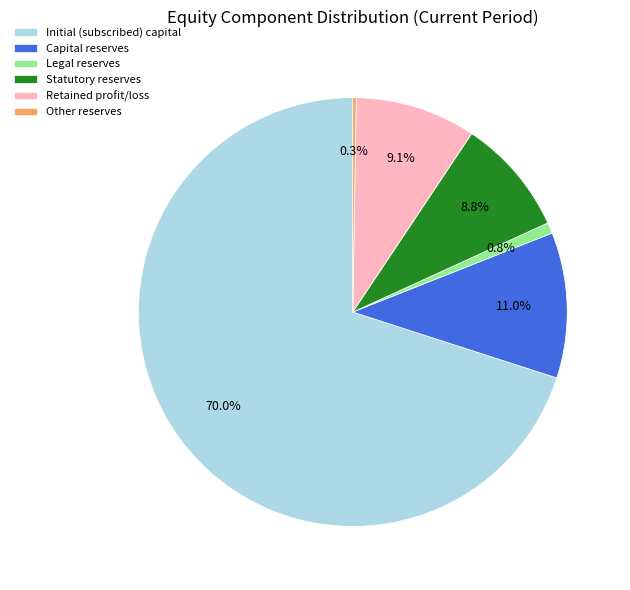

Which category accounts for the majority?

Initial (subscribed) capital